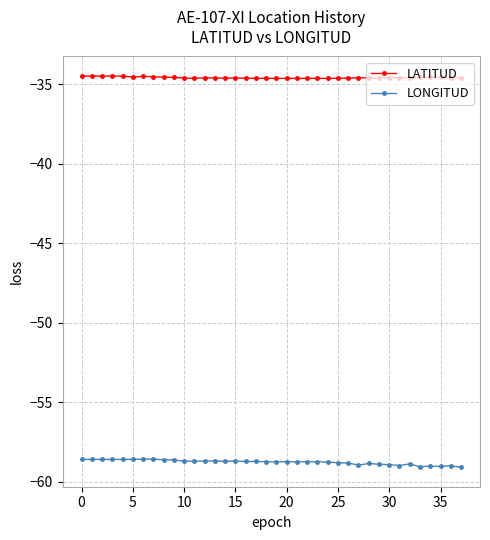

Does the chart display data point markers on the line(s)?

Yes